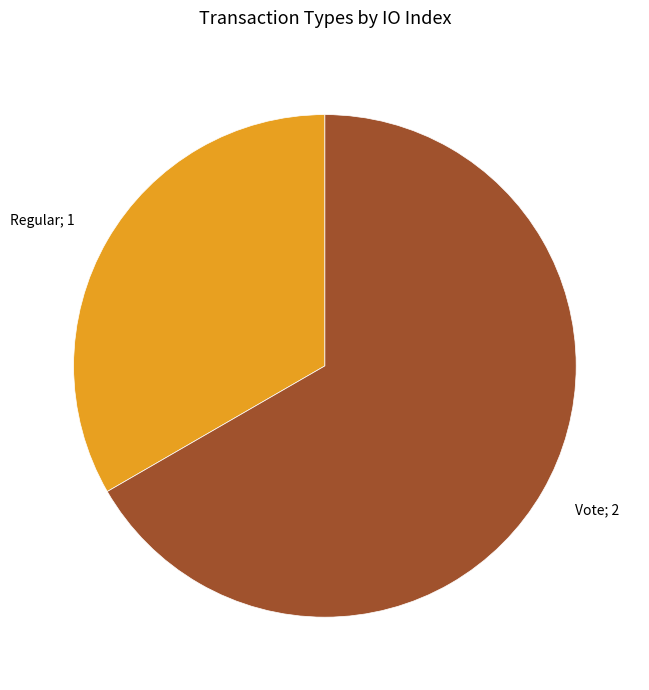

Is there any slice that represents more than half of the pie?

Yes